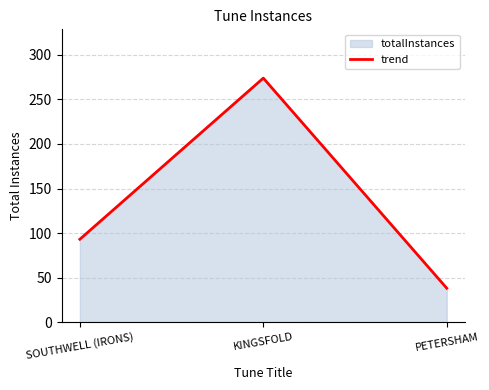

Where is the data nearest to the value 156?

SOUTHWELL (IRONS)